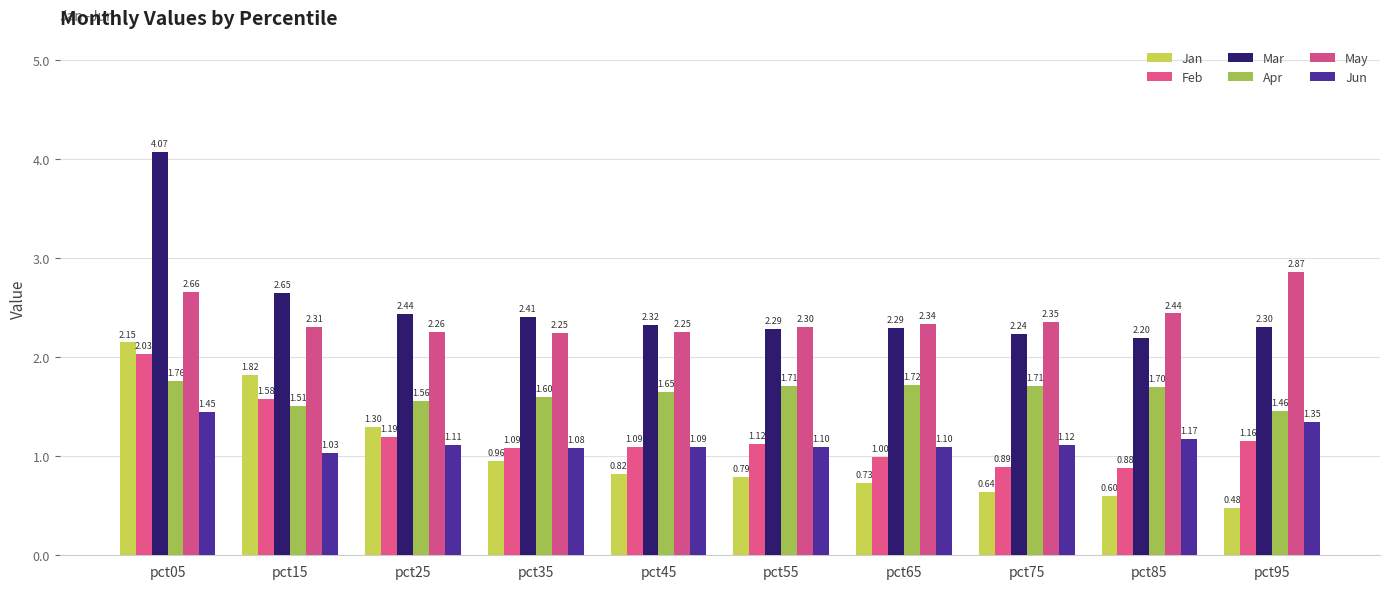

What is the value of the May bar at the 3rd from the left?

2.3